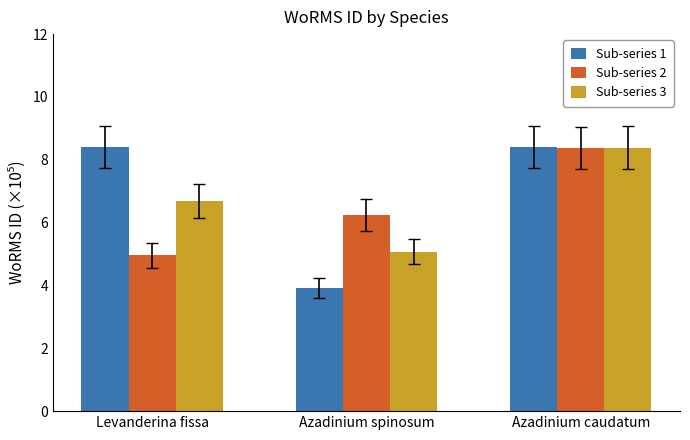

Are the bars horizontal?

No